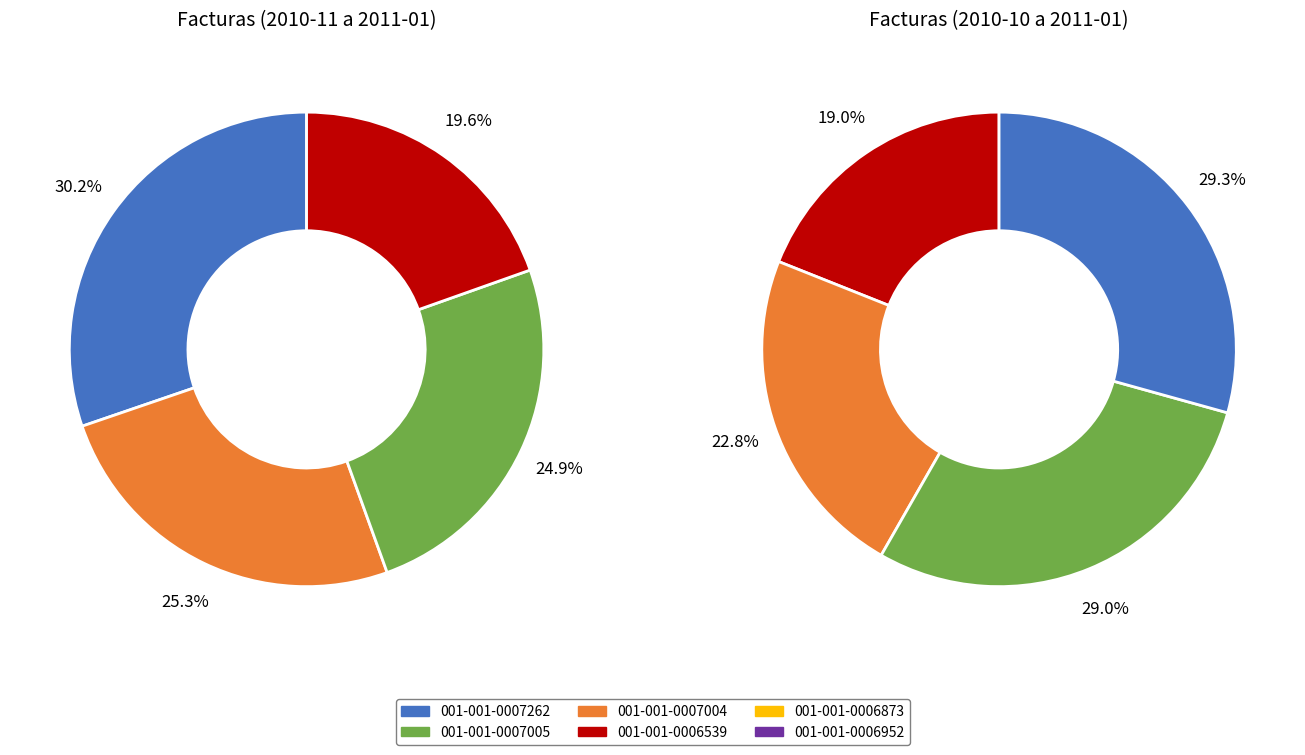

Between 001-001-0007004 and 001-001-0007262, which is larger?

001-001-0007262